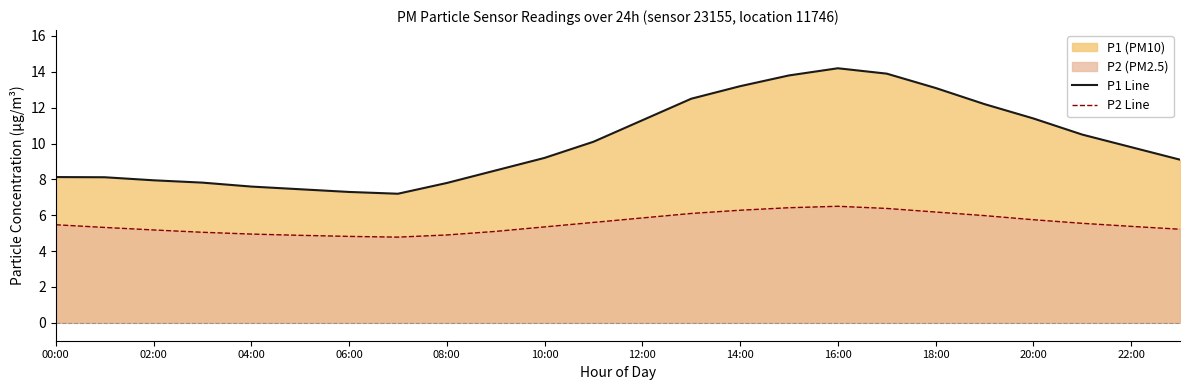

What is the total value across all series at 14:00?

19.5